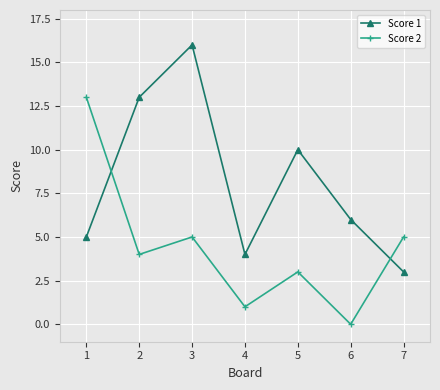

Is it true that Score 2 equals 5 at 3?

True